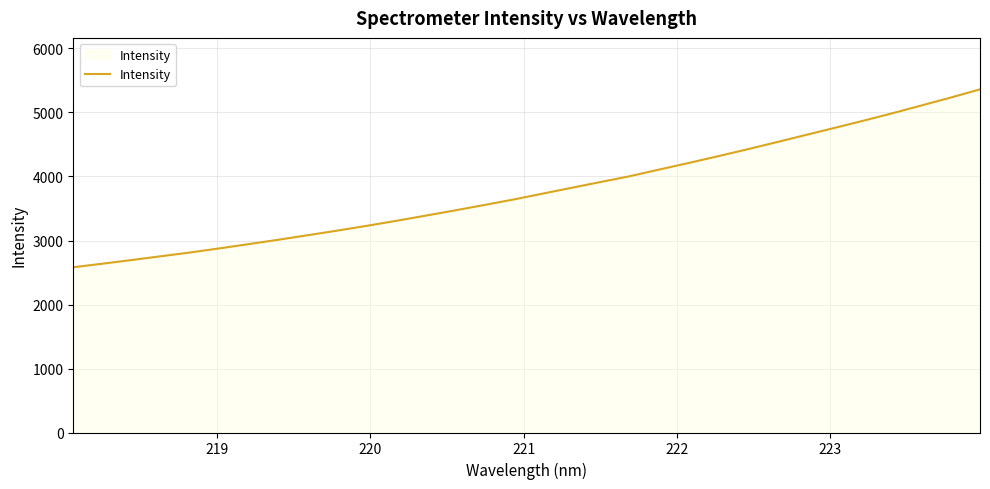

What is the difference between the maximum and minimum values?

2779.4